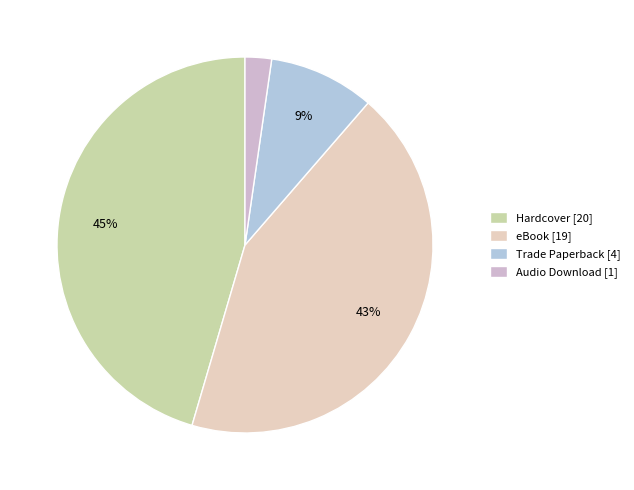

Which category has the smallest portion of the pie?

Audio Download